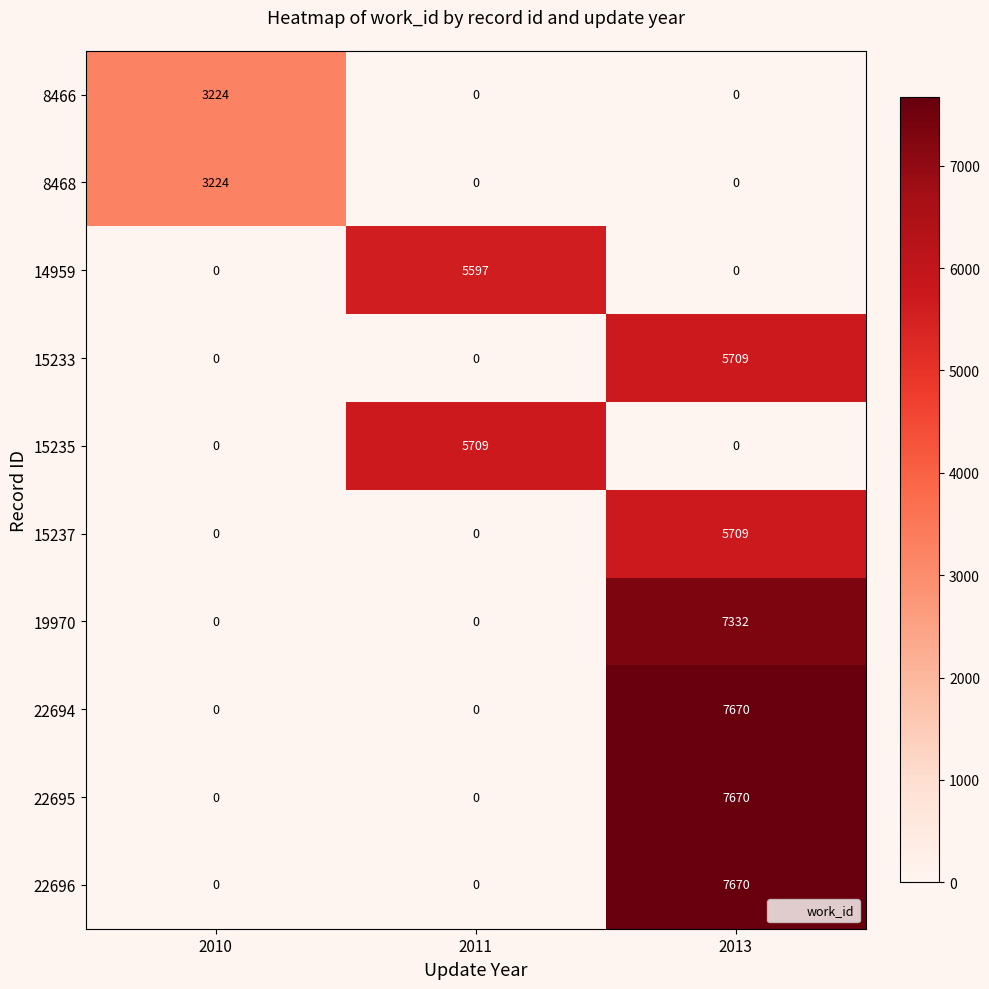

What is the approximate value of 22694 at 2013, to the nearest 100?

7700